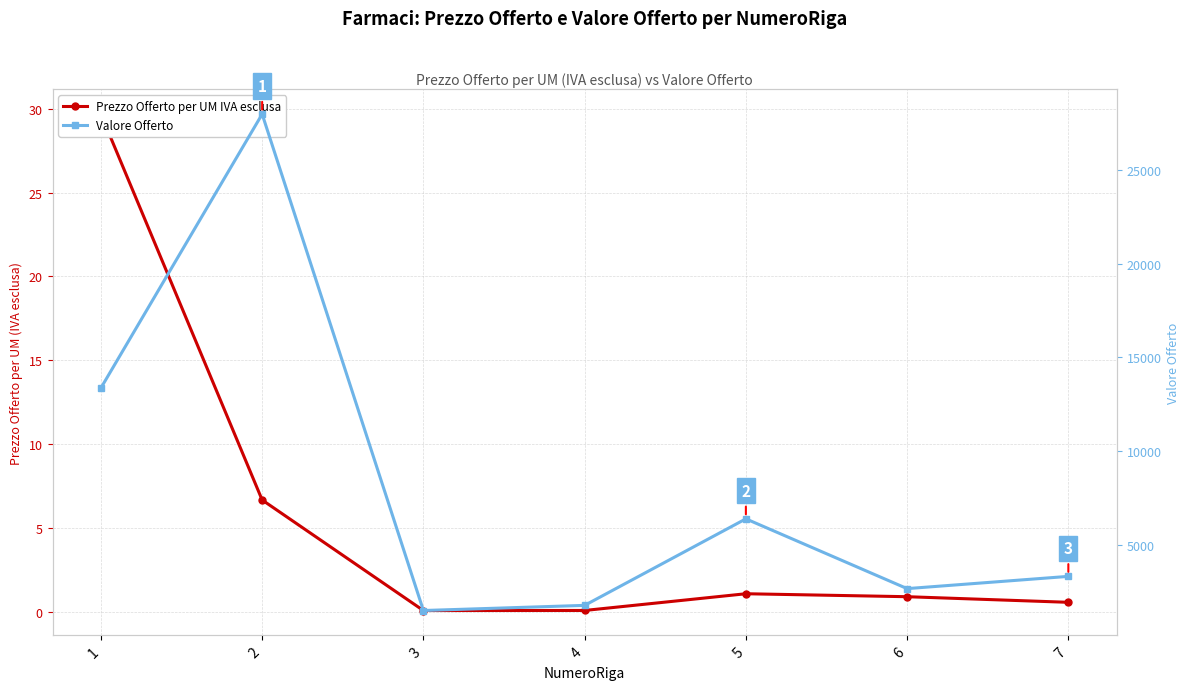

Reading right to left, transcribe all the data shown in this chart.

Prezzo Offerto per UM IVA esclusa: 7=0.6	6=0.9	5=1.1	4=0.1	3=0.1	2=6.7	1=29.7
Valore Offerto: 7=3313.6	6=2660.7	5=6381.8	4=1767.2	3=1492.3	2=27968.2	1=13360.0